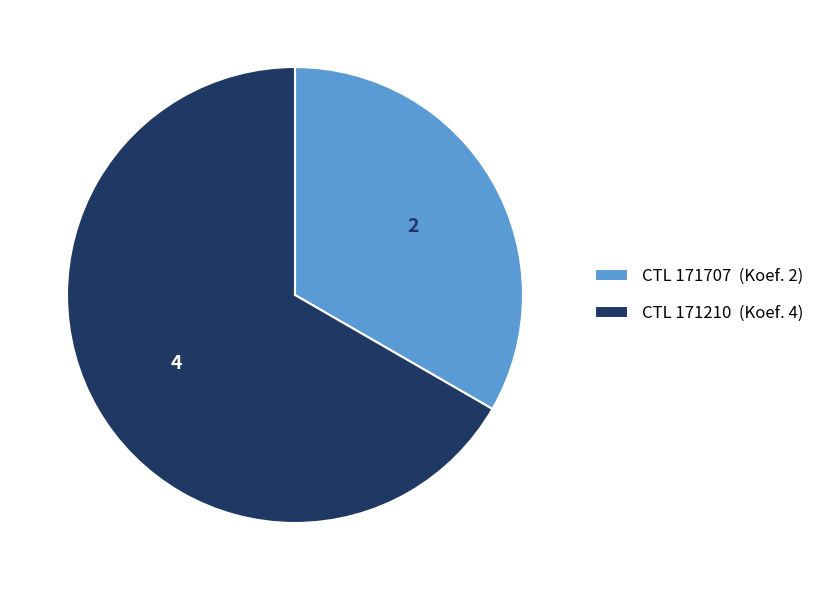

Is the sum of CTL 171707 (Koef. 2) and CTL 171210 (Koef. 4) greater than half?

Yes